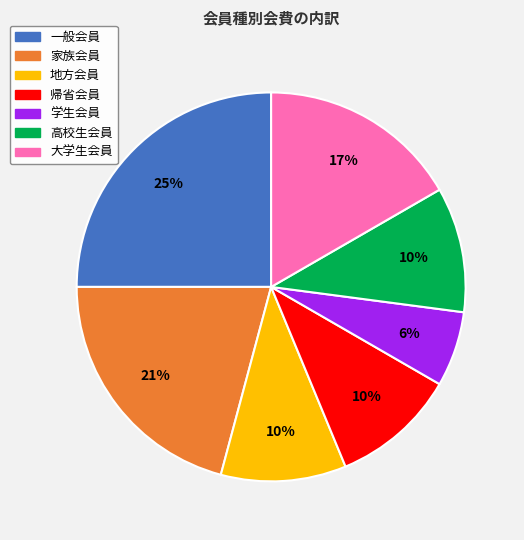

To the nearest percent, what is the difference between the largest and smallest slice percentages?

19%